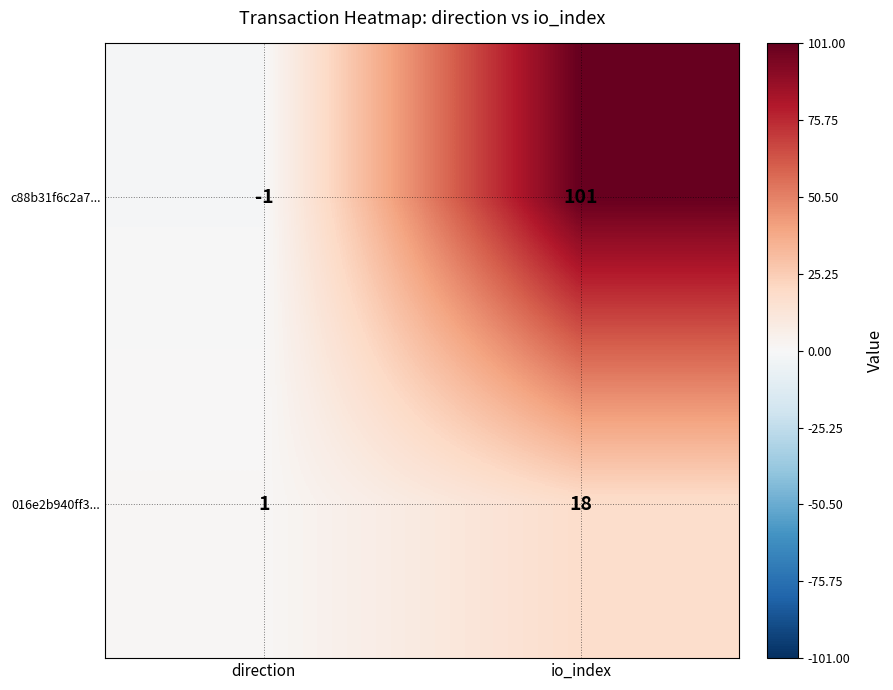

Which category has the highest value in the c88b31f6c2a7... series?

io_index